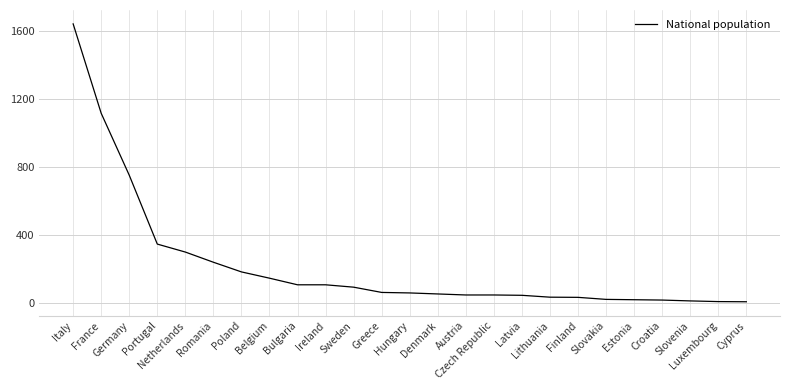

What is the difference between the maximum and minimum values?

1638